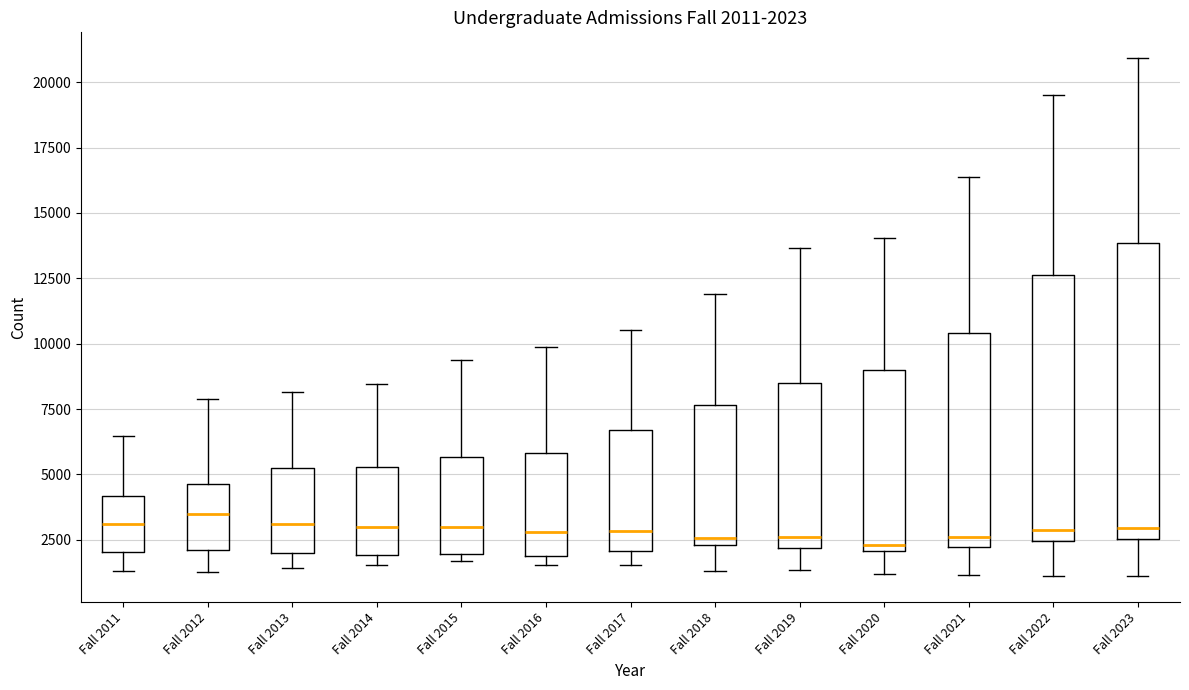

Which box is the tallest, from its lower edge to its upper edge?

Fall 2023